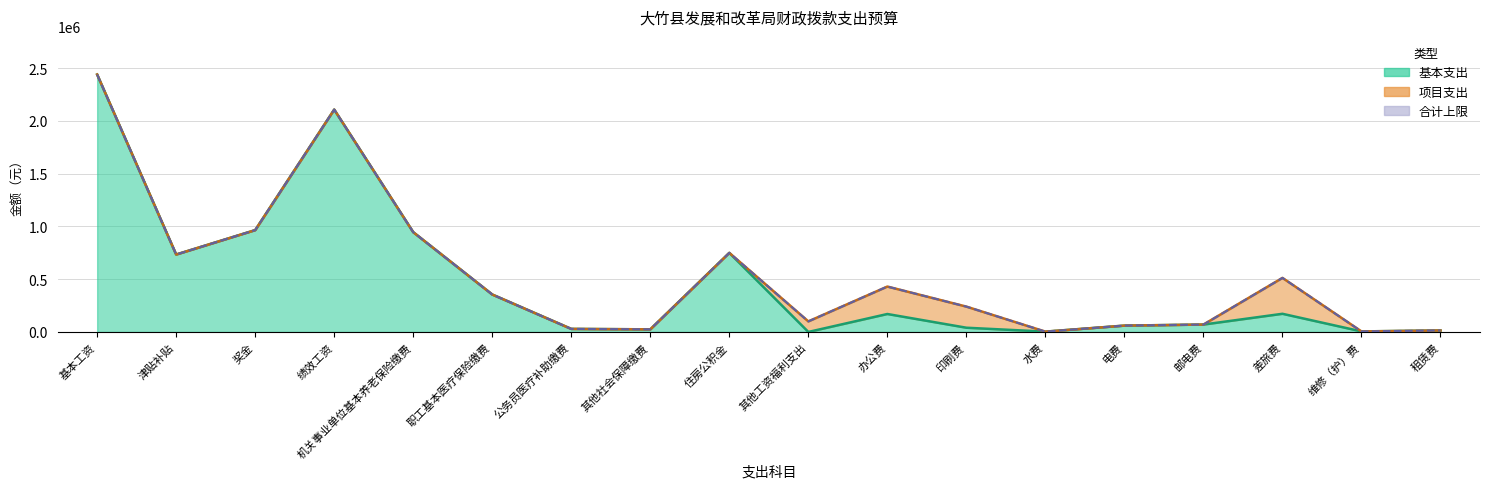

The 合计 series shows 24650 at 其他社会保障缴费. True or false?

True